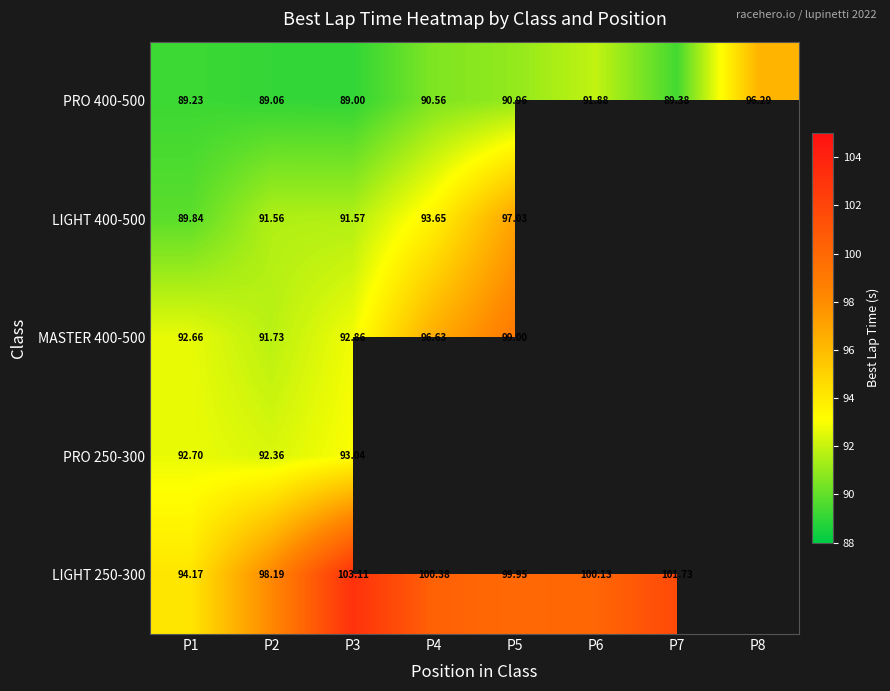

At which label does LIGHT 400-500 first exceed 97?

P5